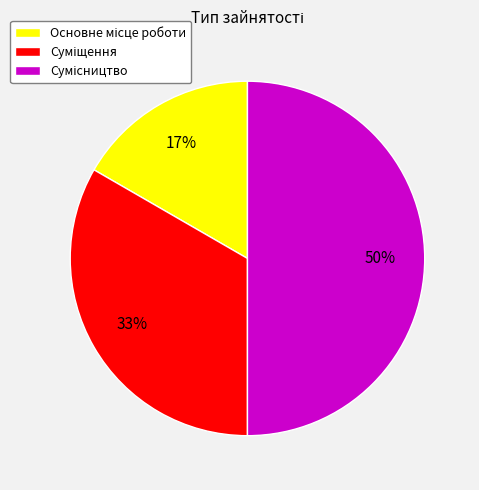

To the nearest percent, what is the average slice percentage?

33%